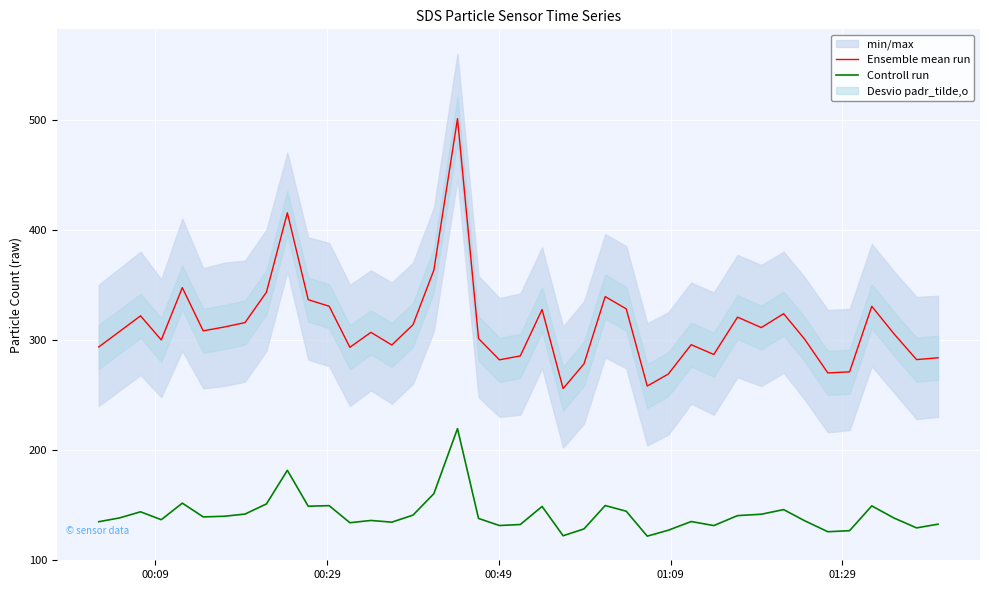

True or false: Ensemble mean run and Controll run cross at least once.

False